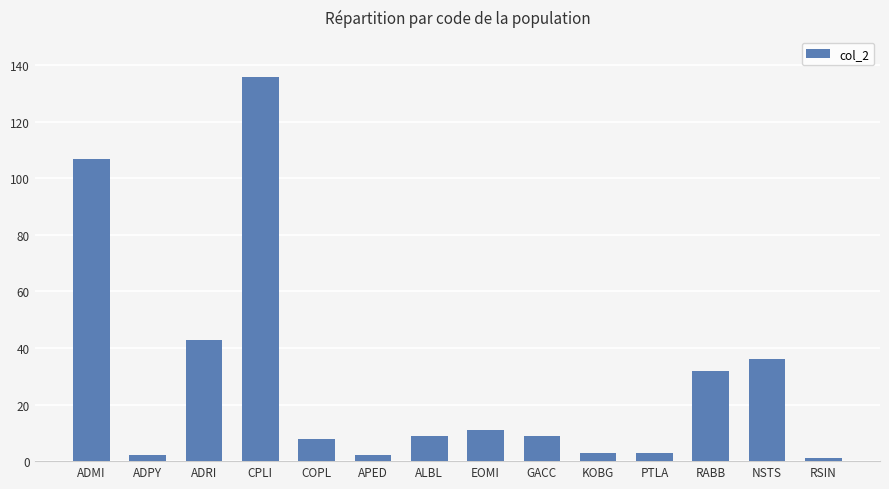

What is the minimum value shown in the chart?

1